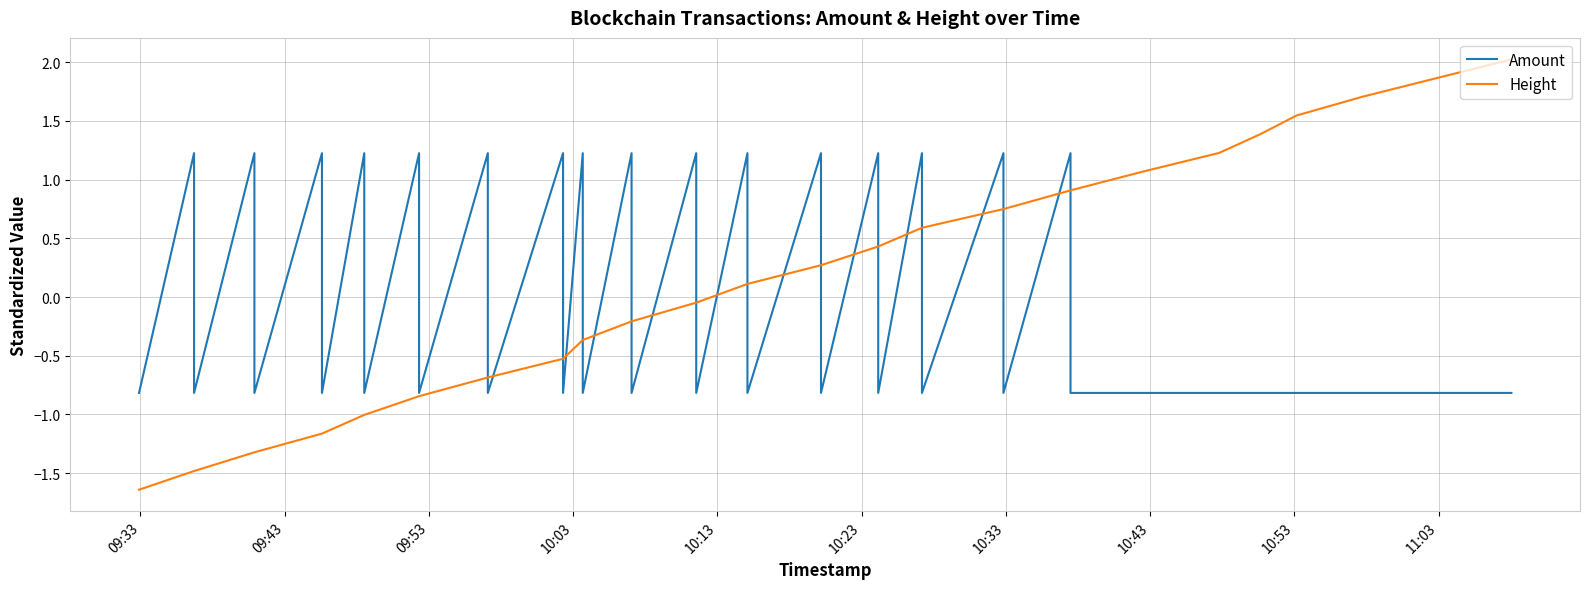

The value of Height at 10:03 is 0.8. True or false?

False